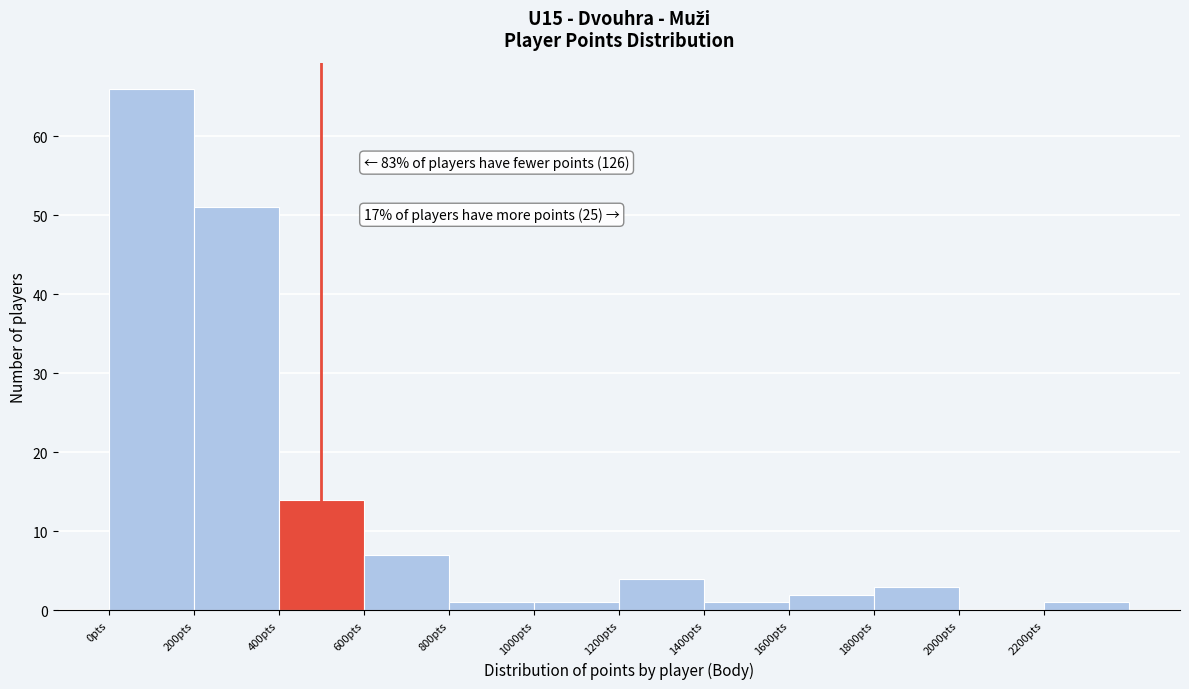

Which range on the x-axis has the tallest bar?

0 to 200